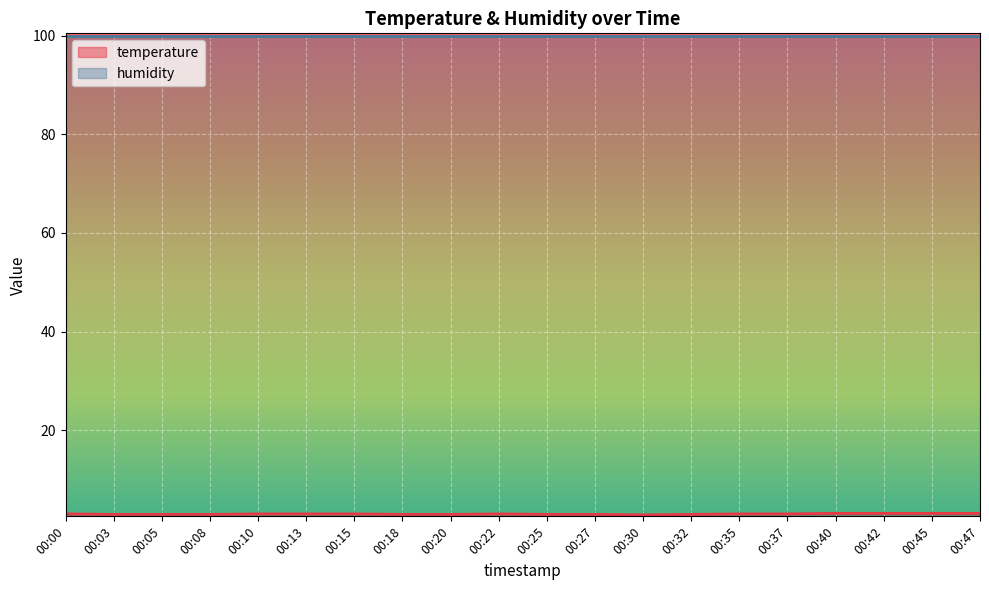

Where does the data first go above 3?

00:40